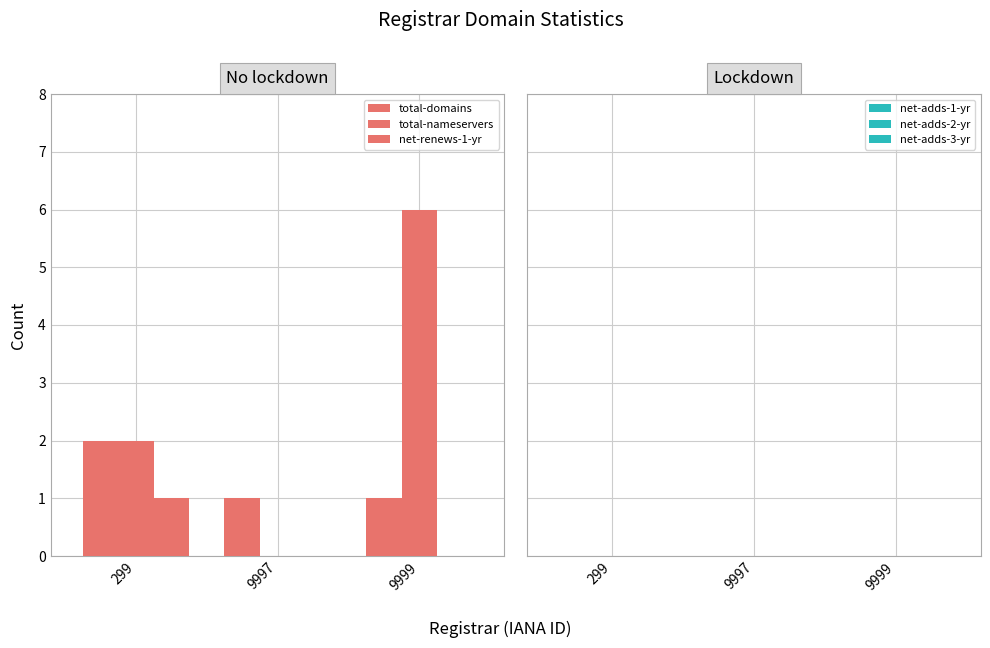

What is the sum of the total-nameservers values at 9999 and 9997?

6